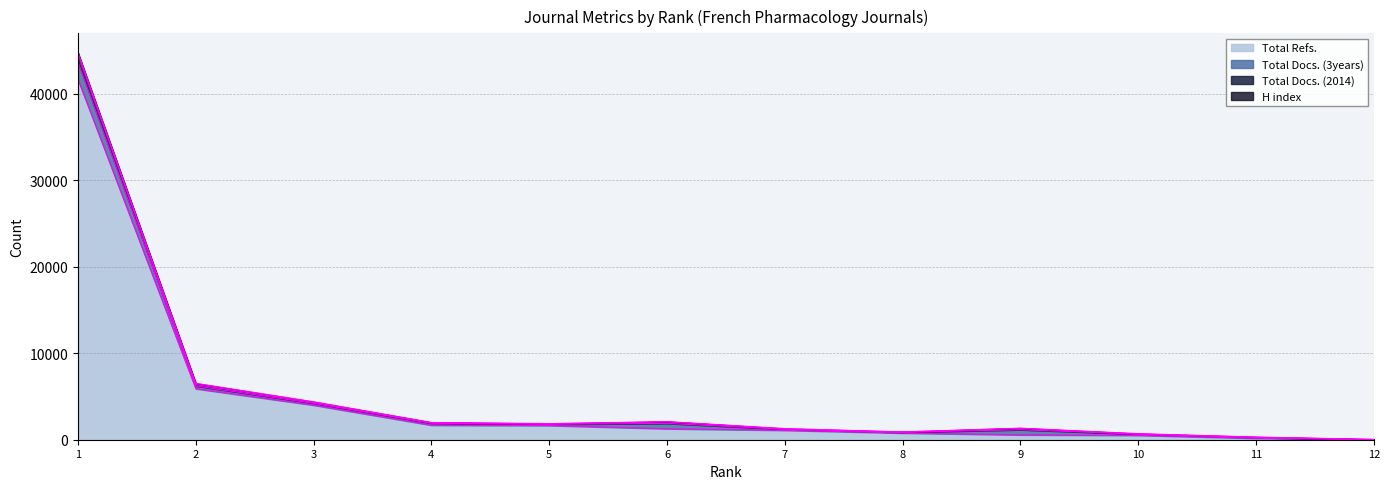

What is the sum of all Total Docs. (3years) values?

4555